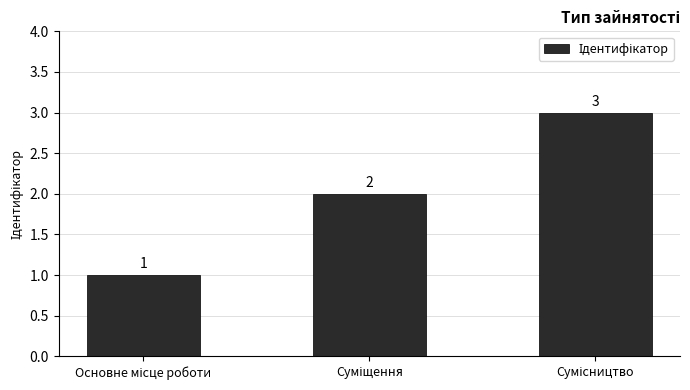

How many bars are there in total?

3